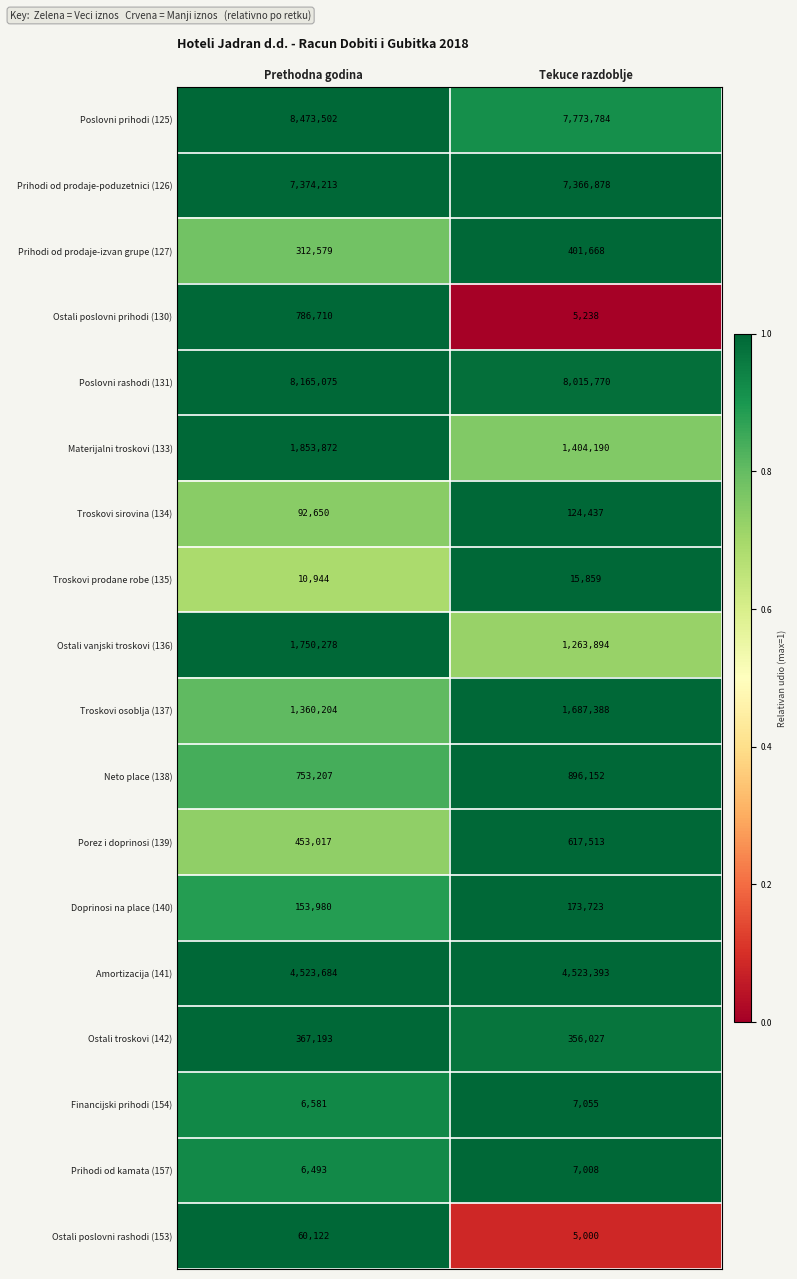

Which label corresponds to the largest value in the chart?

Prethodna godina